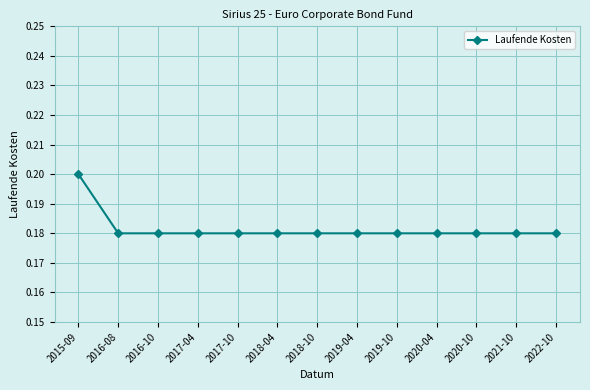

Count the values in the range 0 to 1.

13